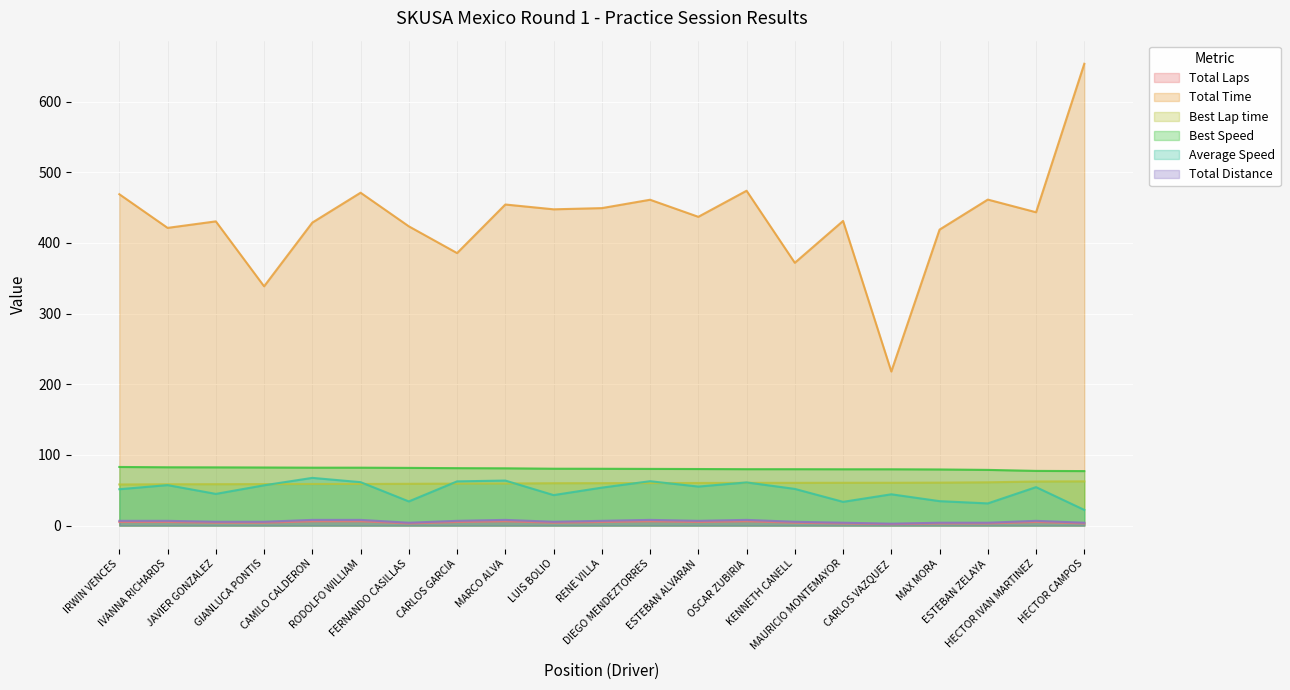

At which category is the sum across all series the highest?

HECTOR CAMPOS